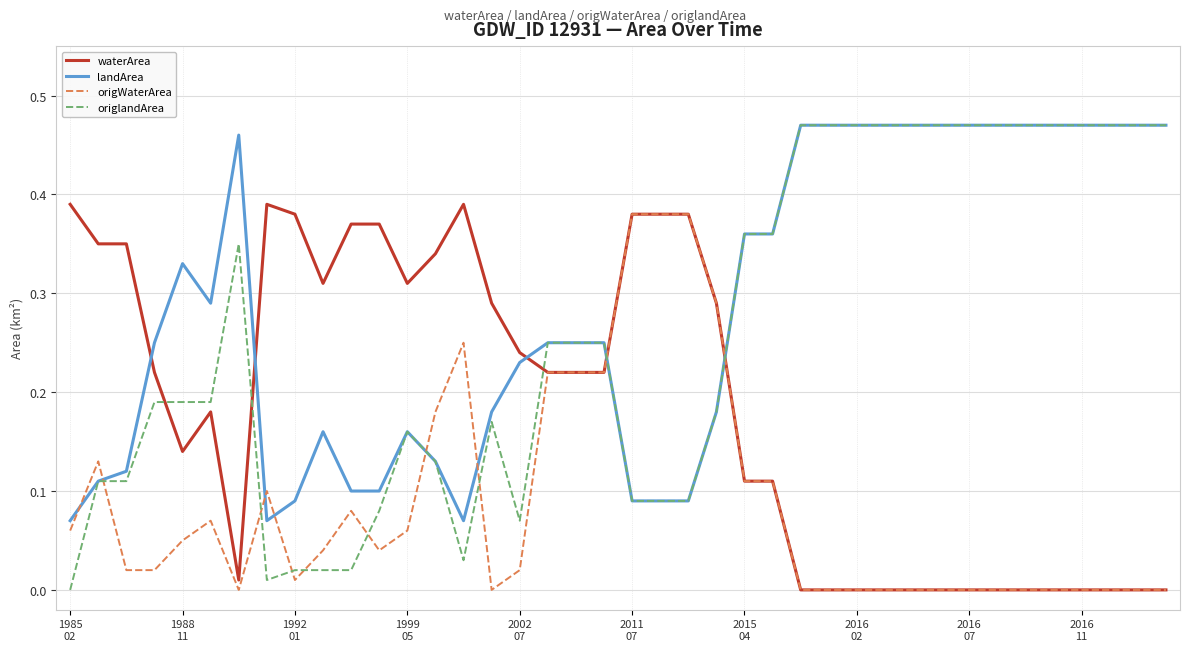

Which series ends up on top after the final intersection of waterArea and landArea?

landArea